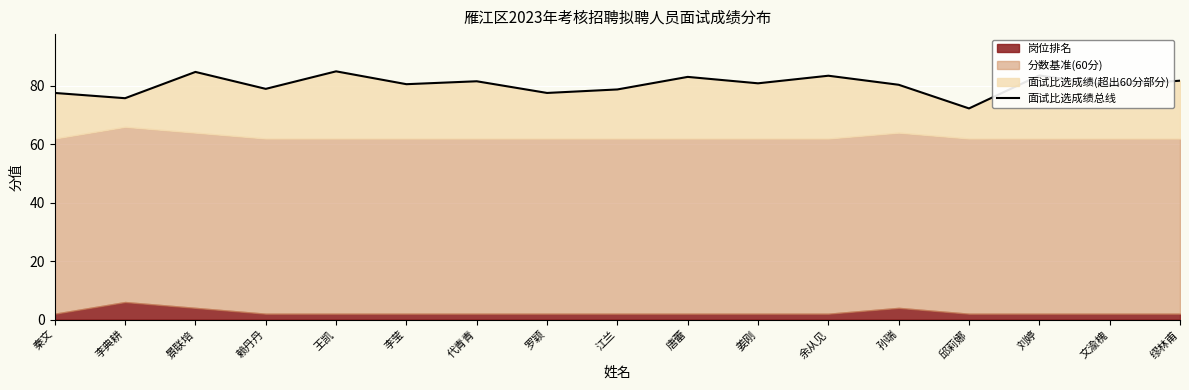

Where does the data first go above 80?

景联培